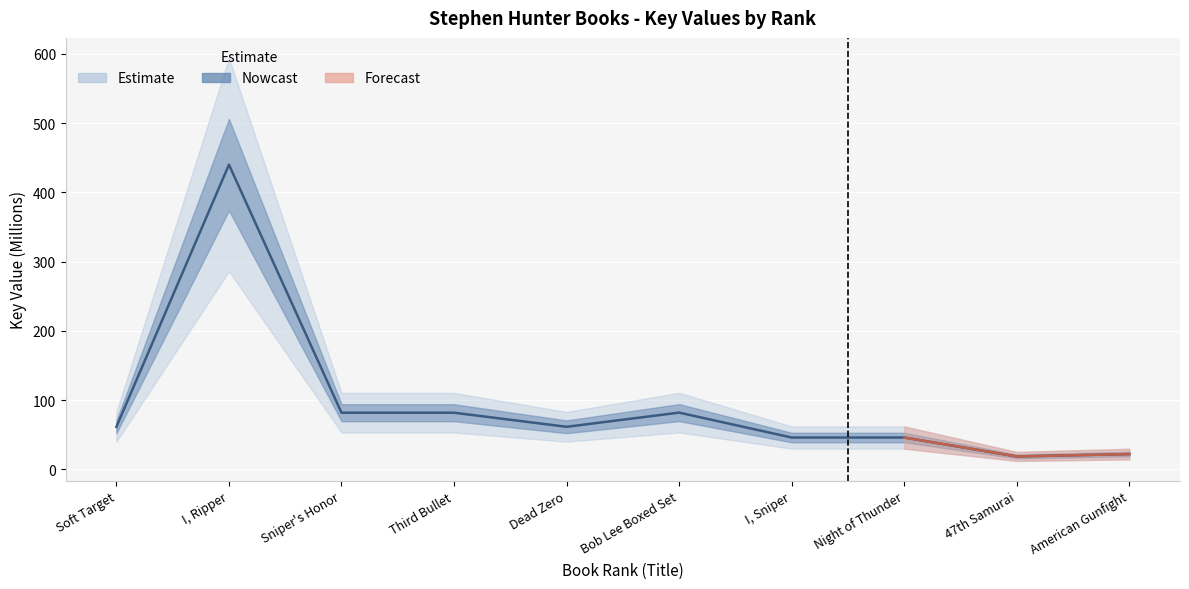

Where is the data nearest to the value 229?

Bob Lee Boxed Set